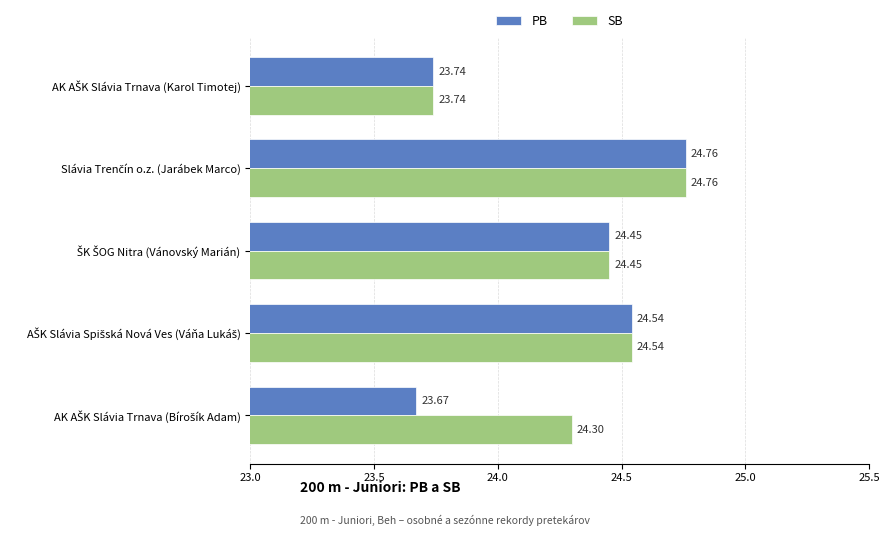

Which series has the largest total across all categories?

SB